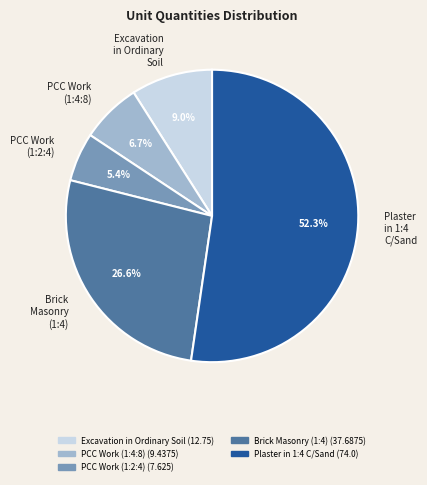

Rank the categories by value from highest to lowest.

Plaster in 1:4 C/Sand, Brick Masonry (1:4), Excavation in Ordinary Soil, PCC Work (1:4:8), PCC Work (1:2:4)